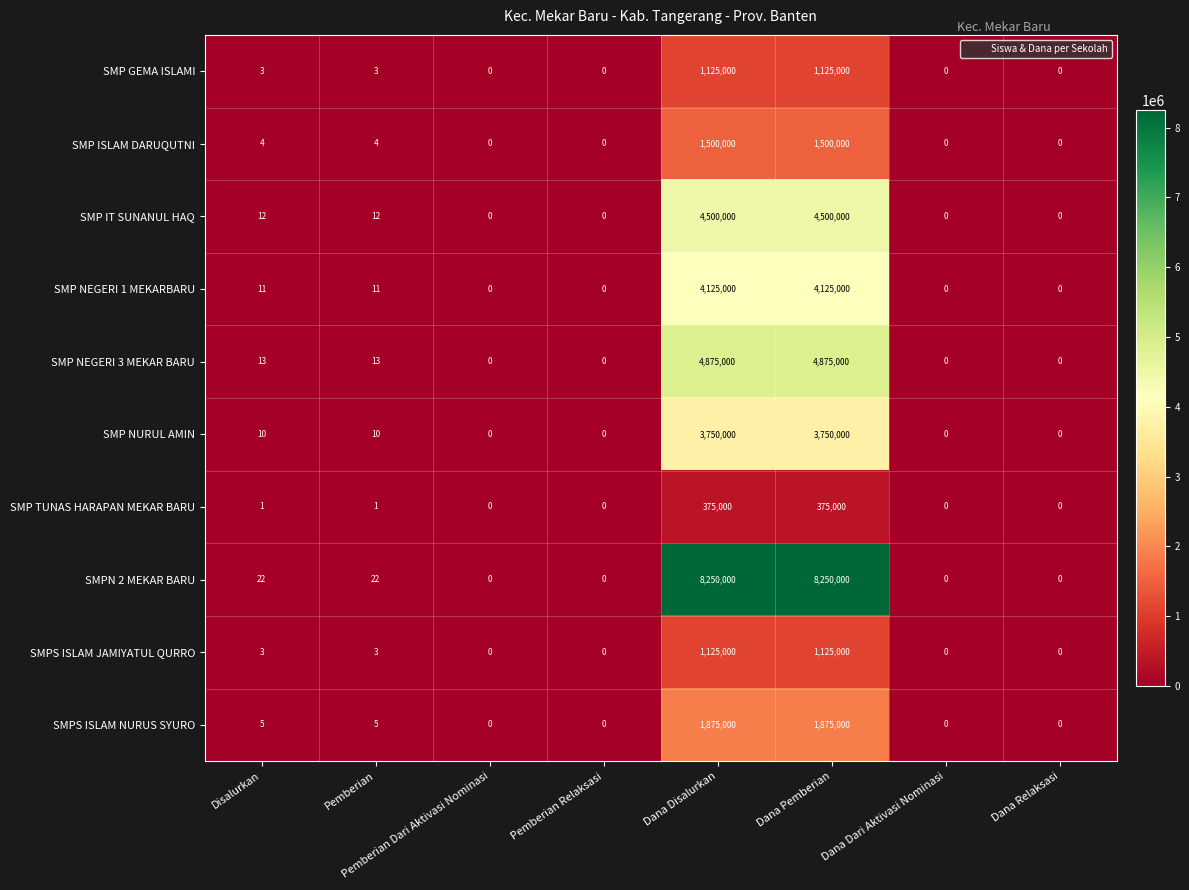

True or false: SMP TUNAS HARAPAN MEKAR BARU has a value of 375000 at Dana Disalurkan.

True